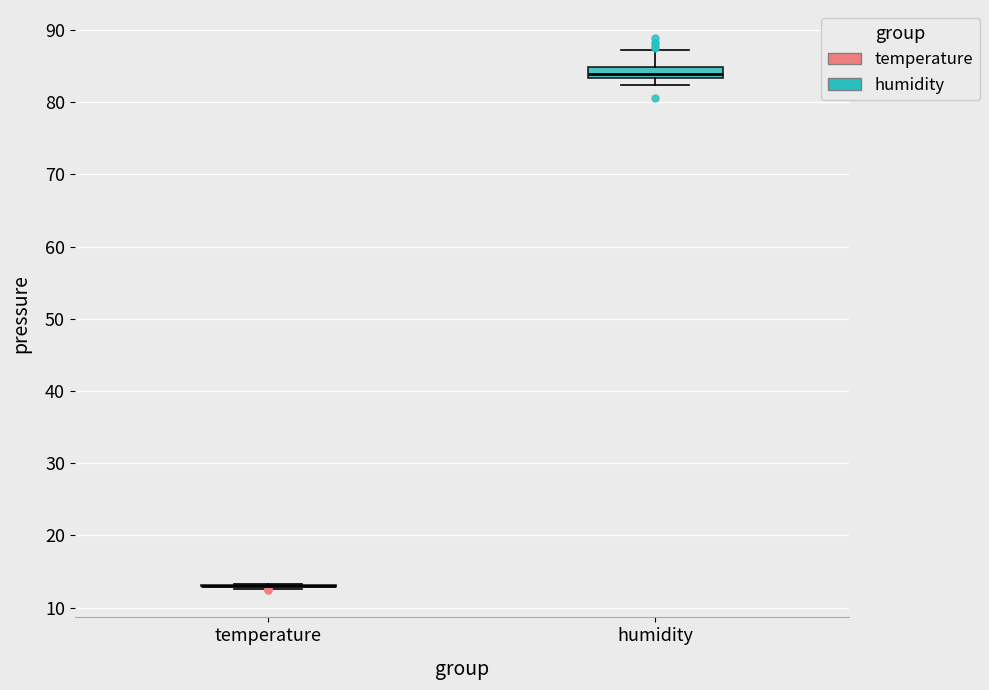

Reading left to right, transcribe this box plot: for each box, give where its median line is, the range the box spans, and where its two whiskers end, as read against the y-axis. The values are not printed on the chart, so give them approximately, as read against the axis.

temperature: box collapsed to a line at 13, whiskers 13 to 13
humidity: median 84, box 83 to 85, whiskers 82 to 87